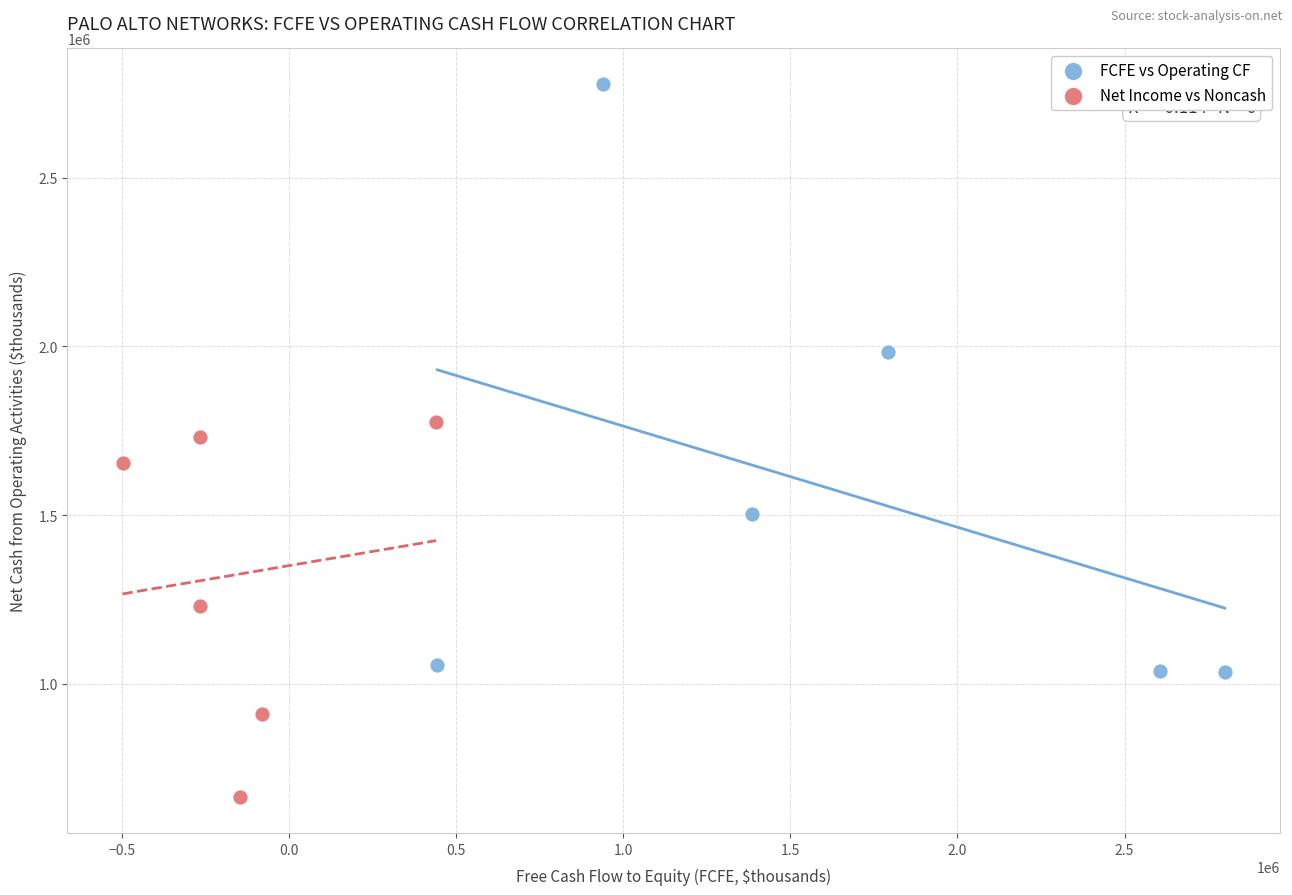

Which series has the widest spread of Y values?

FCFE vs Operating CF